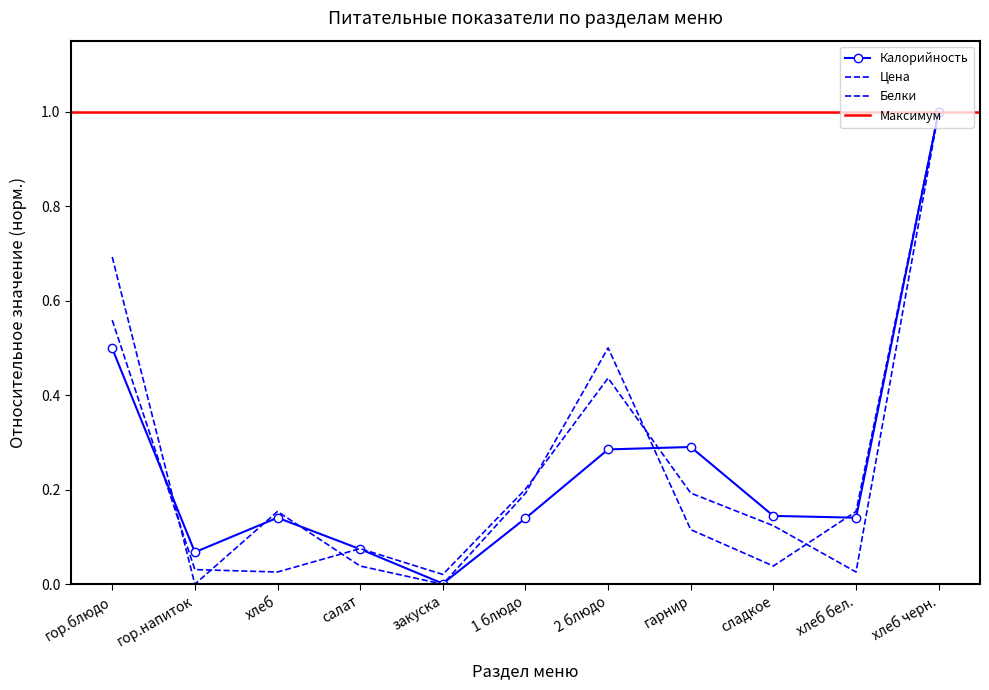

Reading left to right, what are all the values shown in this chart?

Цена: 0.6	0.0	0.0	0.1	0.0	0.2	0.4	0.2	0.1	0.0	1.0
Калорийность: 0.5	0.1	0.1	0.1	0.0	0.1	0.3	0.3	0.1	0.1	1.0
Белки: 0.7	0.0	0.2	0.0	0.0	0.2	0.5	0.1	0.0	0.2	1.0